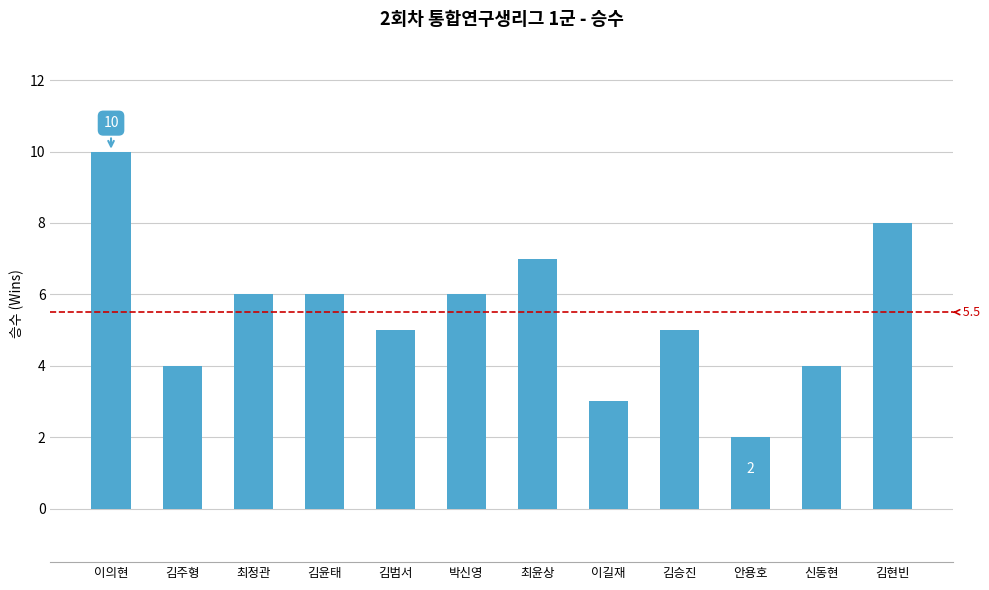

What is the value of the 9th bar from the left?

5